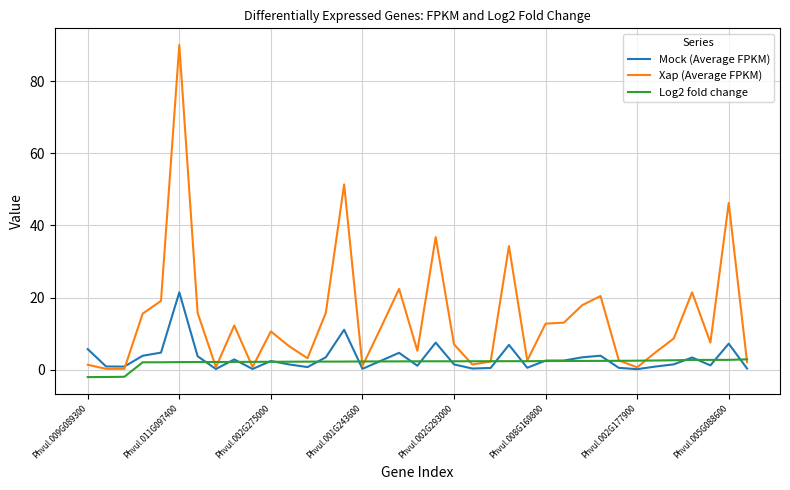

What is the difference between the maximum and minimum values in the Mock (Average FPKM) series?

21.3